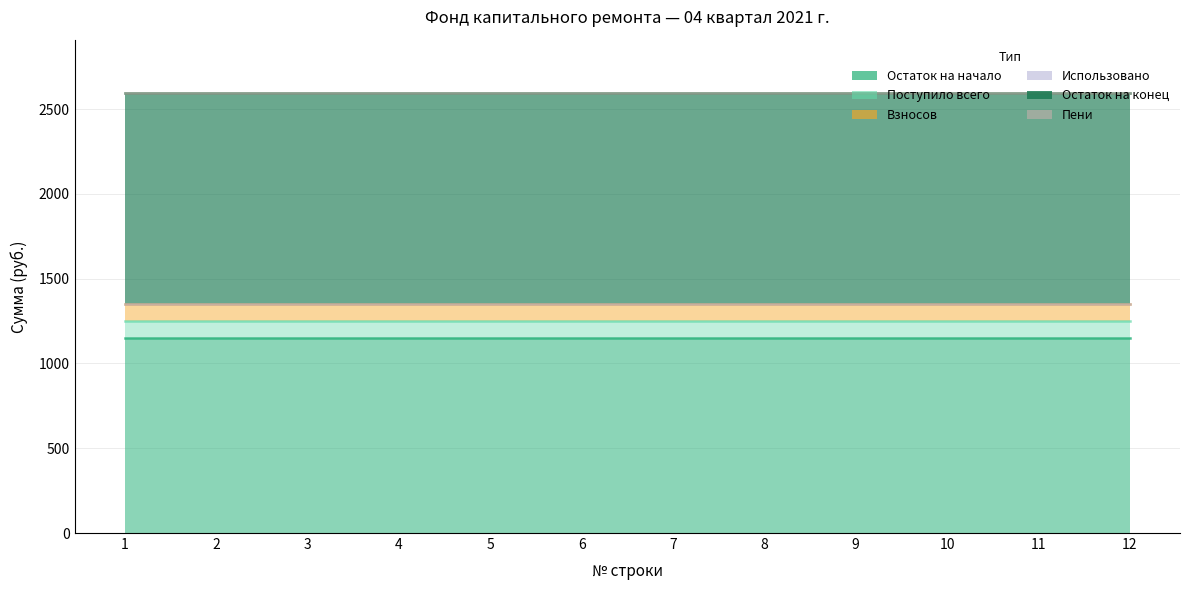

Is the value of Взносов at 11 greater than the value of Пени at 1?

Yes